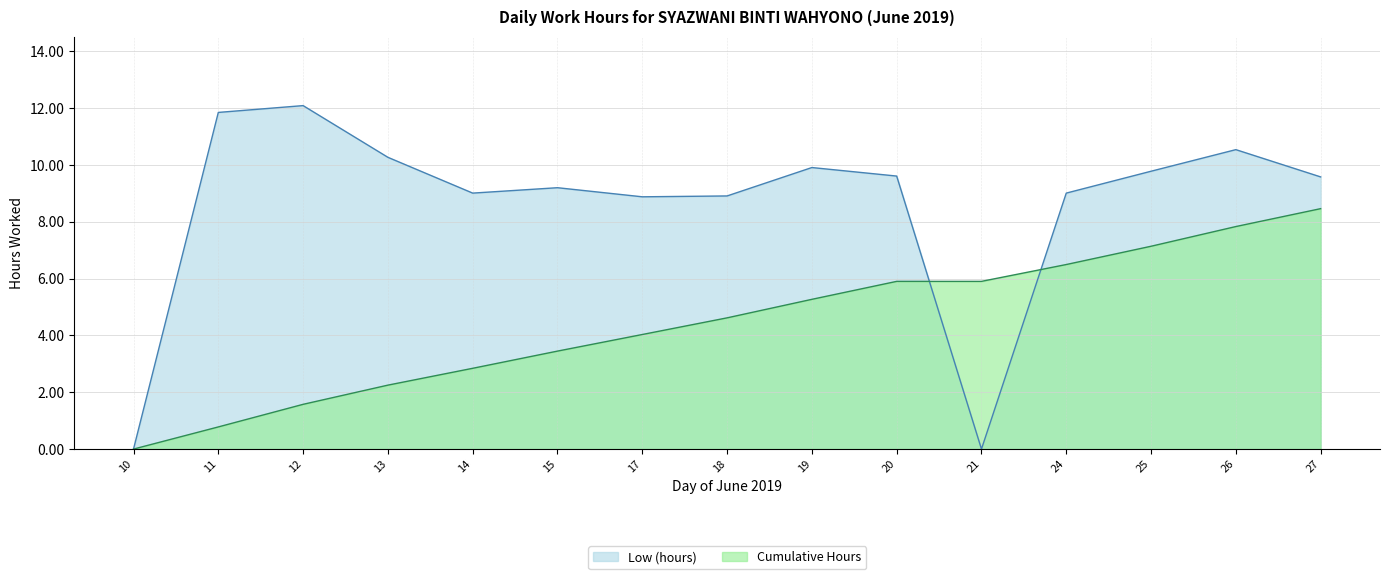

List the labels in order of value, largest first.

12, 11, 26, 13, 19, 25, 20, 27, 15, 14, 24, 18, 17, 10, 21